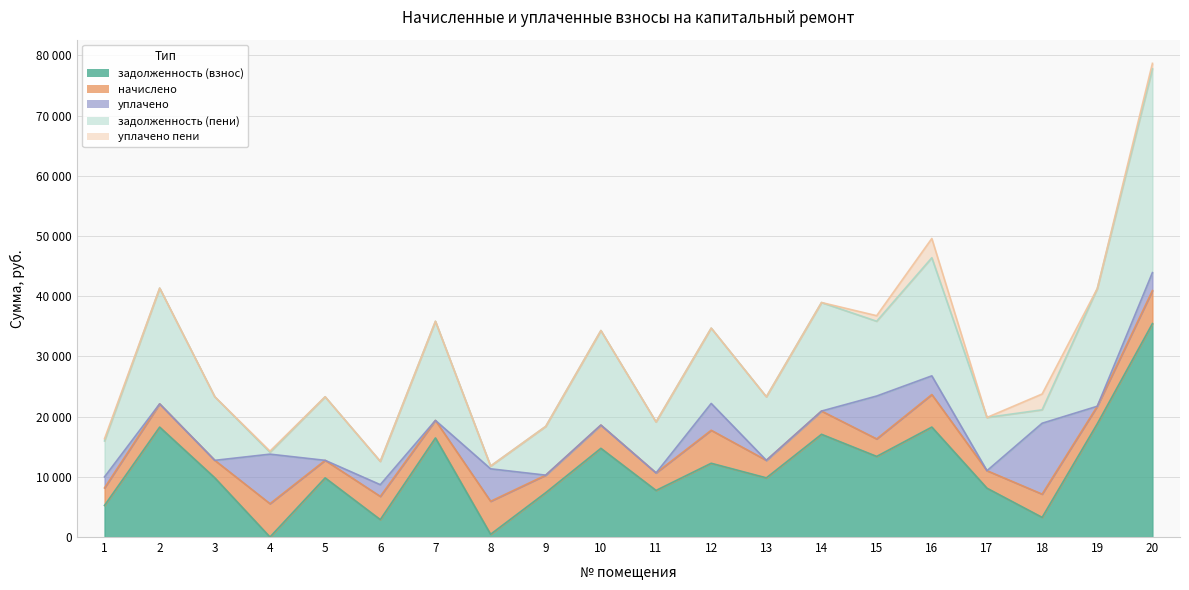

What is the sum of the уплачено values at 18 and 13?

11773.3